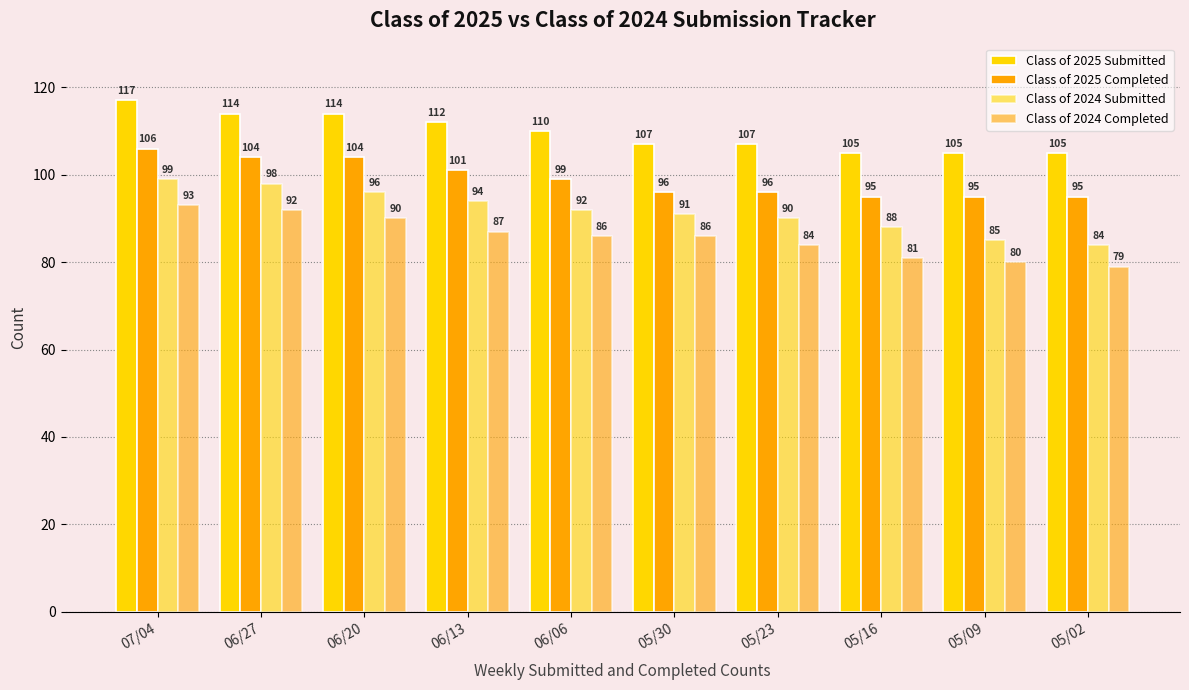

Which series has the largest total across all categories?

Class of 2025 Submitted